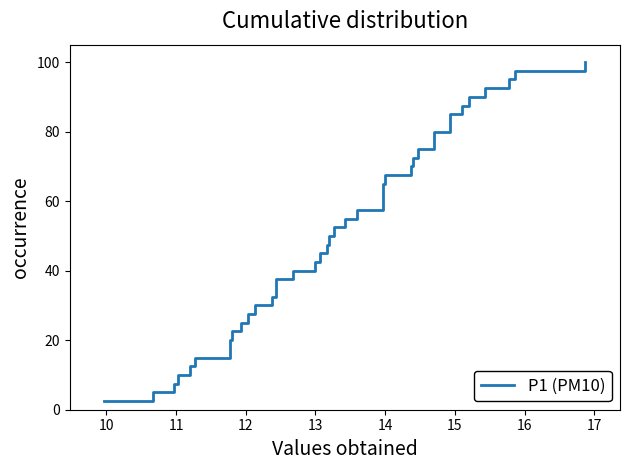

What is the sum of all values?

2050.0